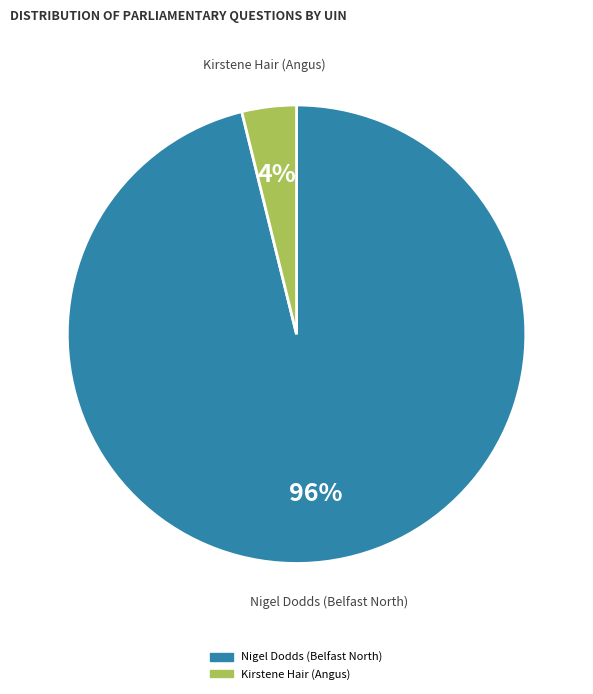

The Kirstene Hair (Angus) slice represents 4% of the pie. True or false?

True